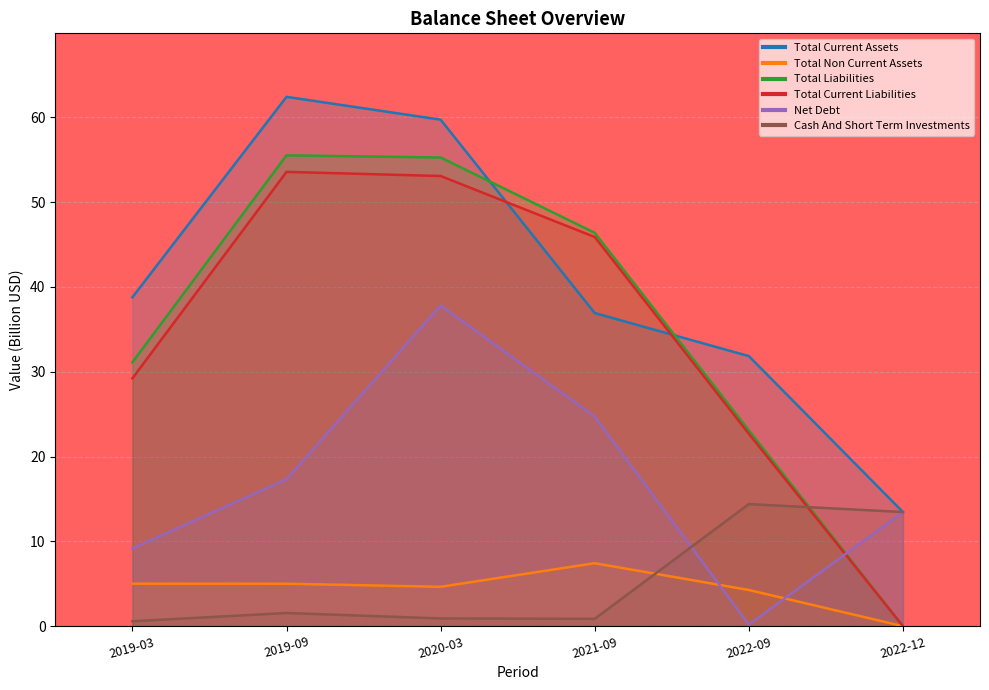

Which series has the largest total across all categories?

Total Current Assets